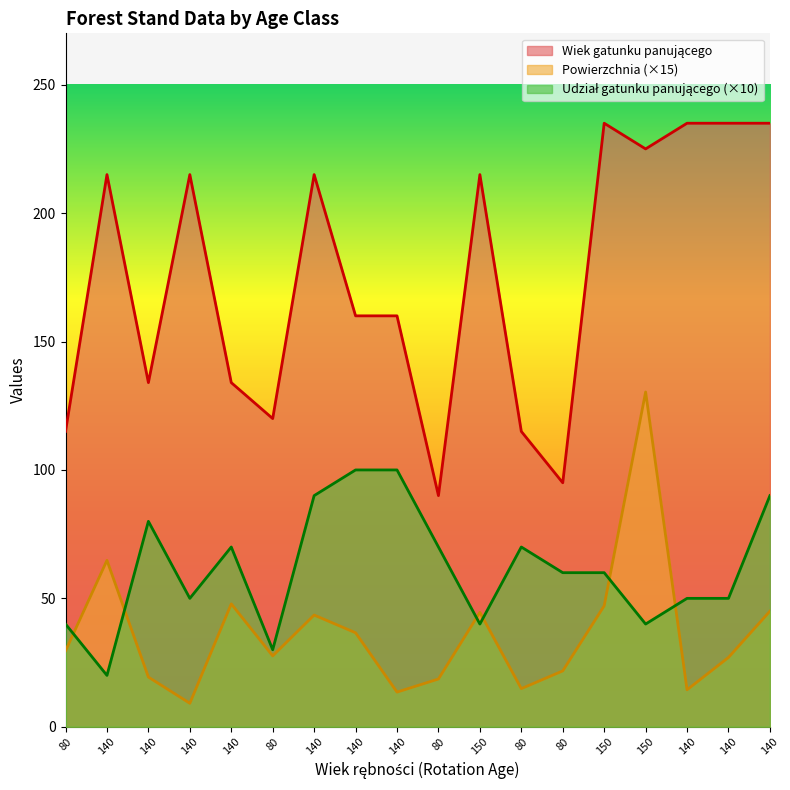

Which series changed the most between 140 and 140?

Wiek gatunku panującego